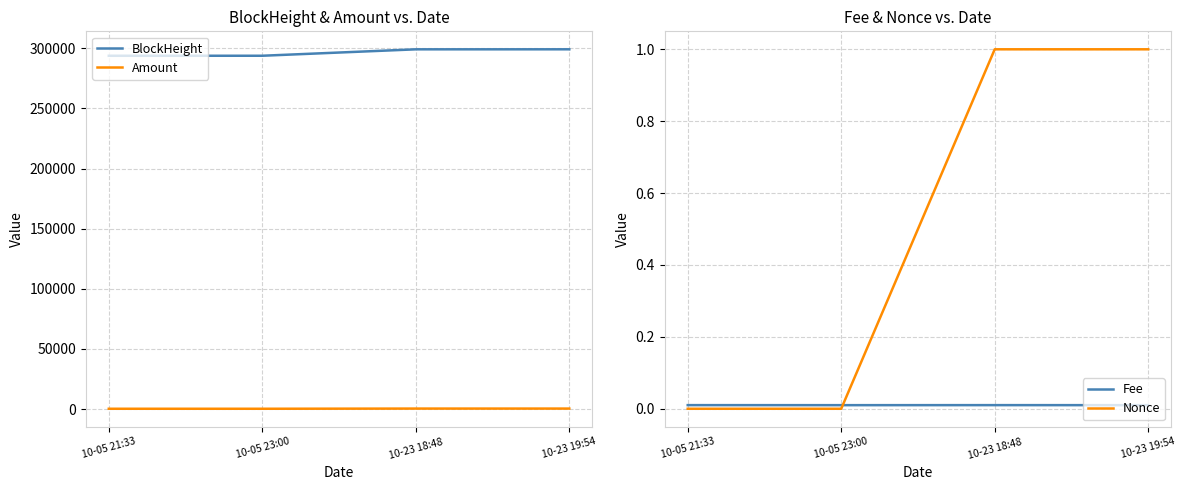

At which label does Fee reach its peak?

10-05 21:33